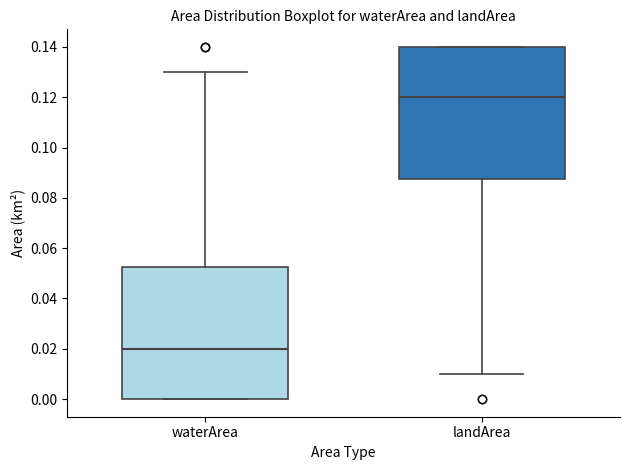

Reading left to right, read every box against the y-axis: the position of its median line, the range the box covers, and the ends of its whiskers. The values are not printed on the chart, so give them approximately, as read against the axis.

waterArea: median 0.020, box 0.000 to 0.052, whiskers 0.000 to 0.130
landArea: median 0.120, box 0.088 to 0.140, whiskers 0.010 to 0.140